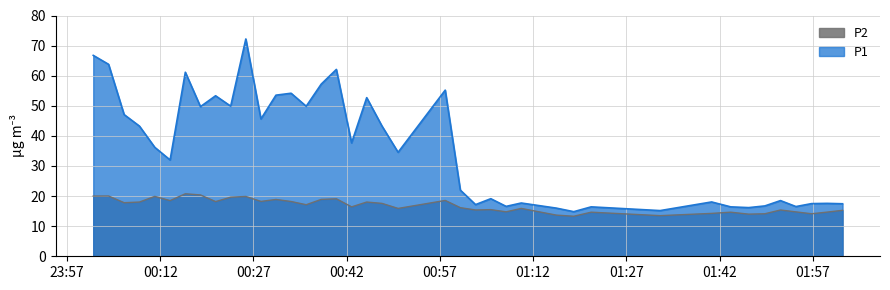

Is it true that P2 equals 22.3 at 2022-10-15T01:05:11?

False